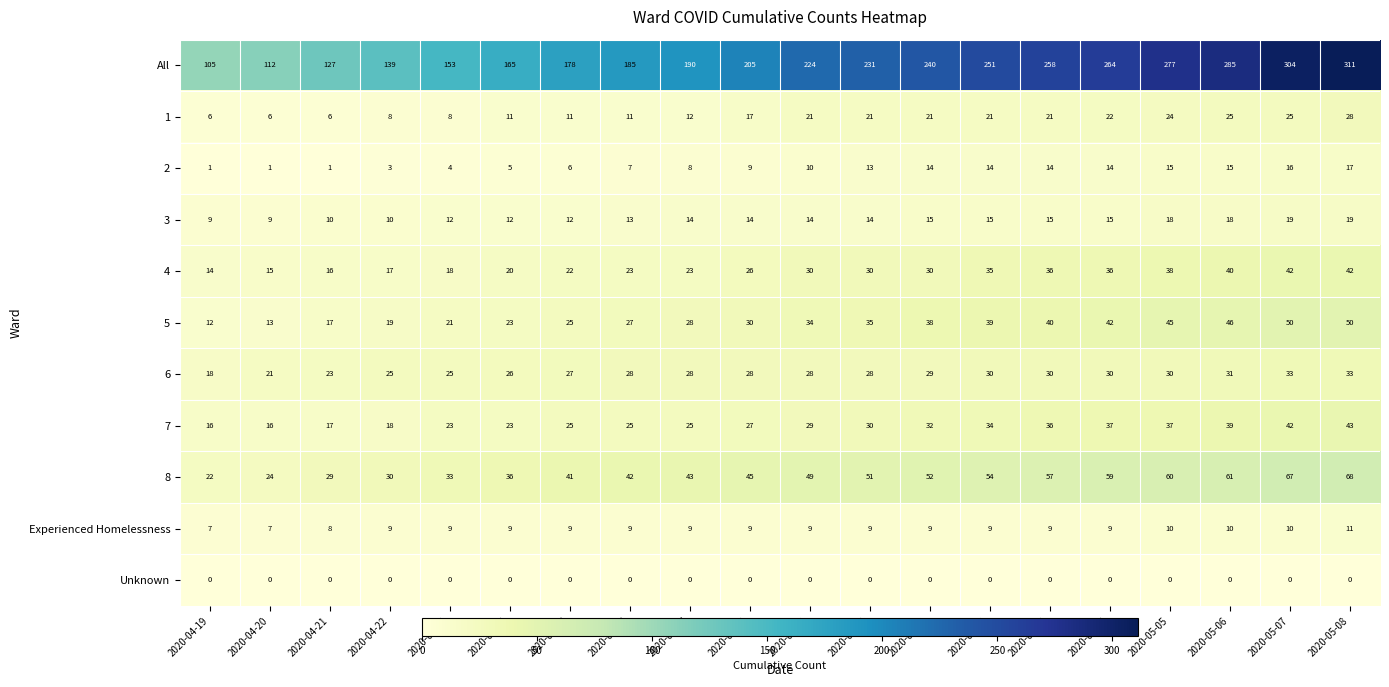

The 7 series shows 8 at 2020-04-21. True or false?

False